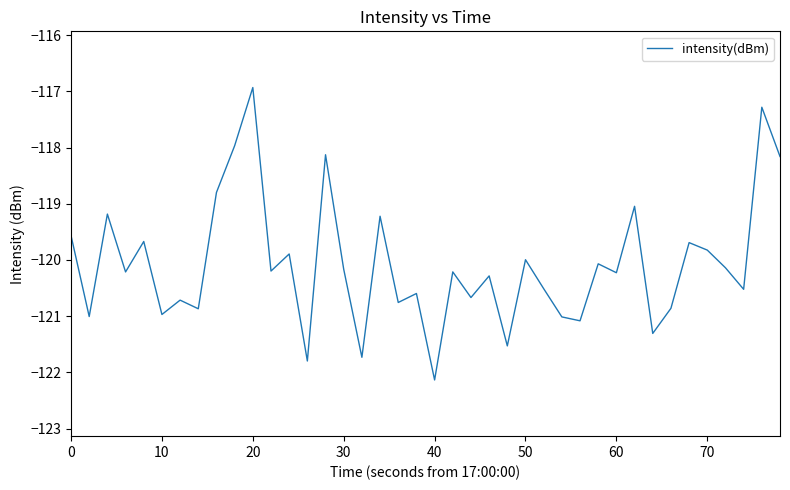

What is the greatest value displayed?

-116.9